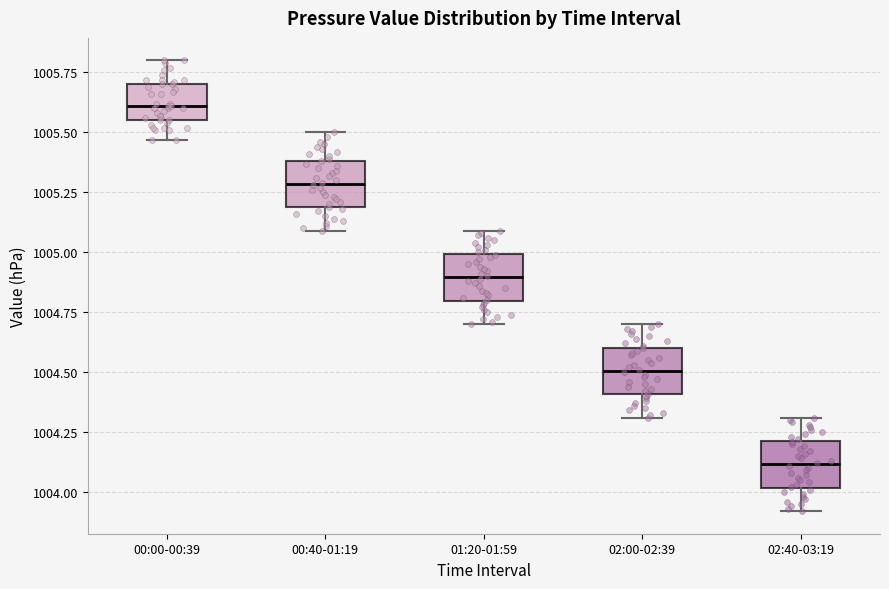

Which box has the highest median line?

00:00-00:39